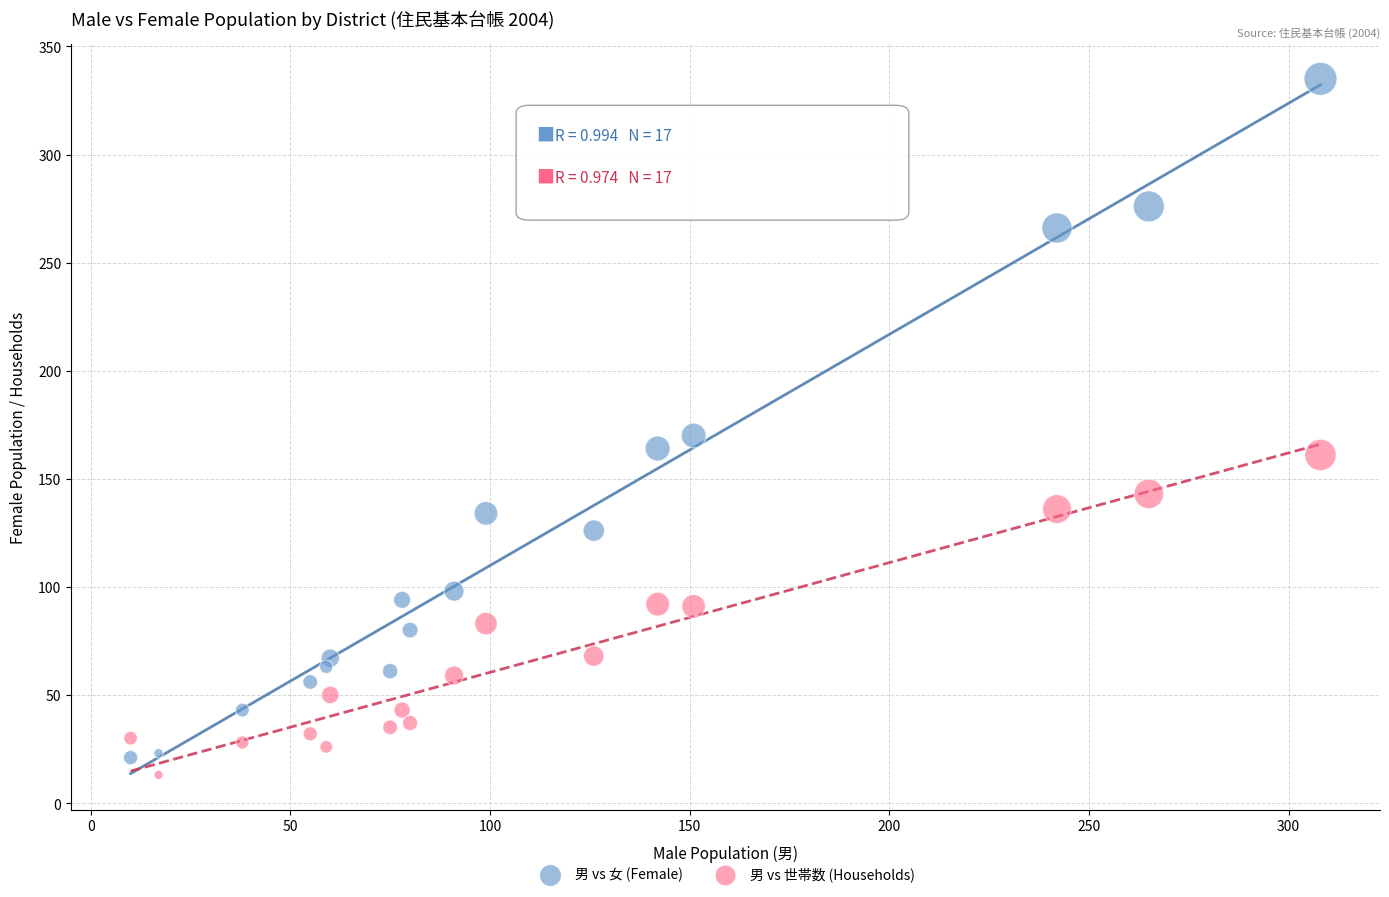

Across all data points, what is the range of X values (max minus min)?

298